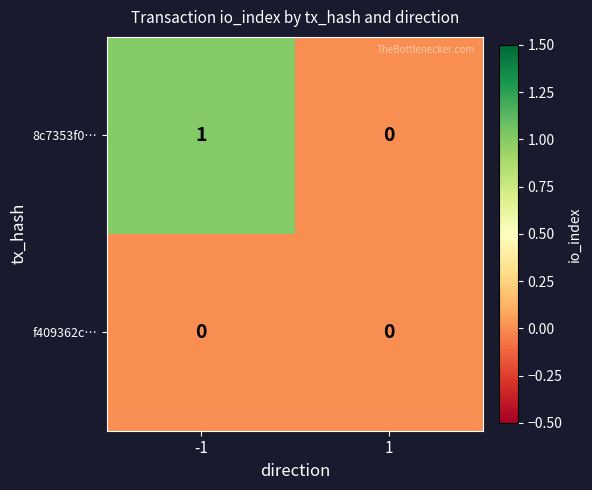

Rank the series by their average value, from lowest to highest.

f409362c…, 8c7353f0…